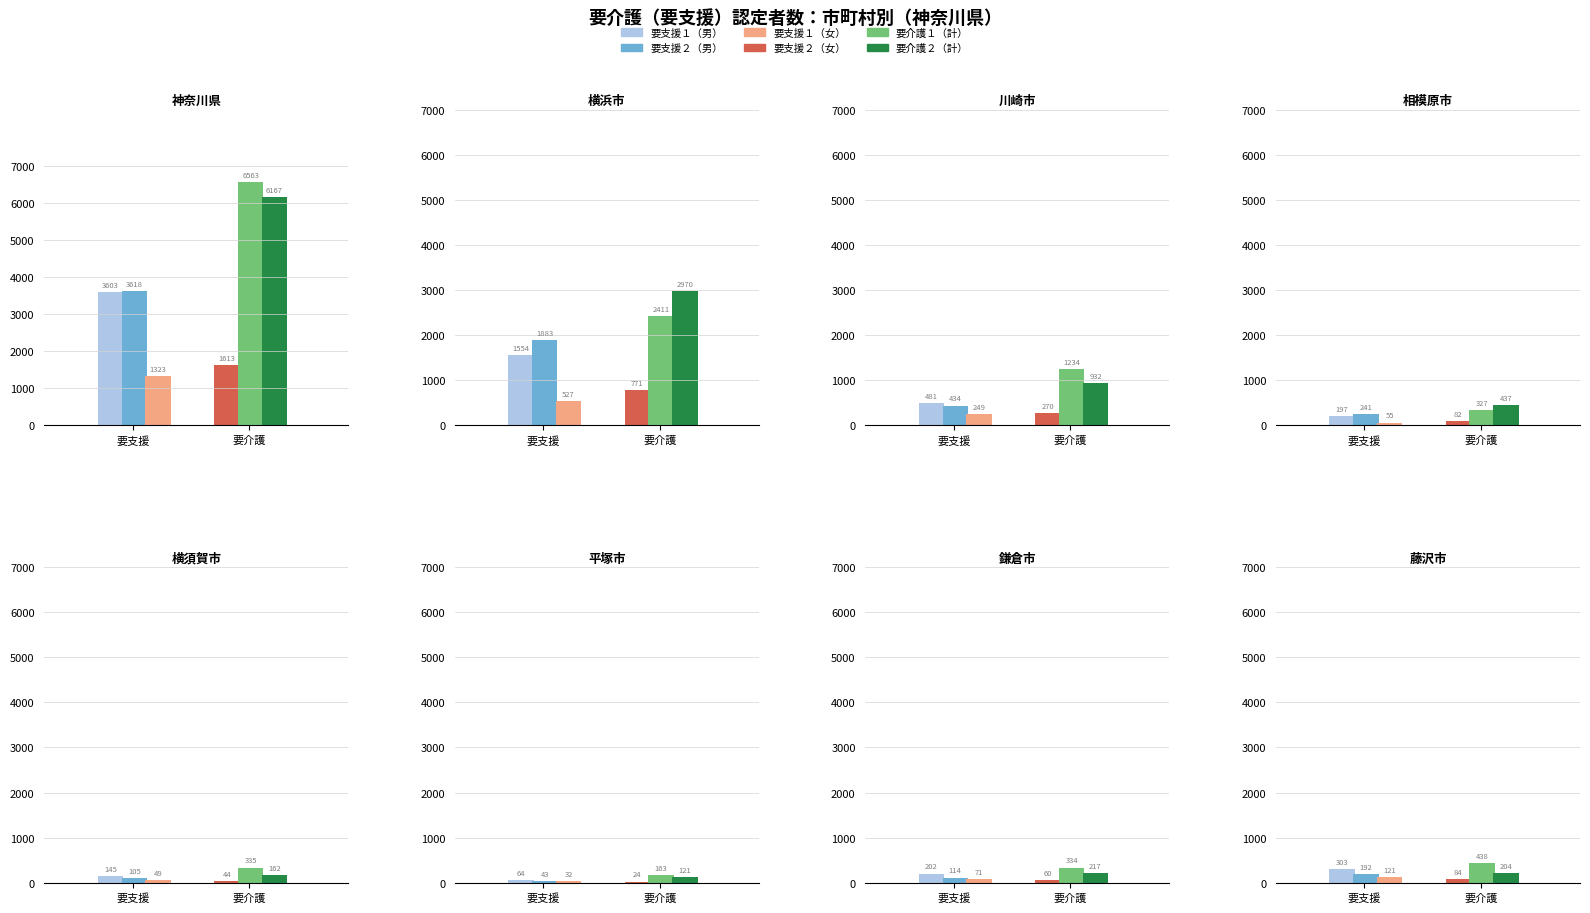

How many values in the 要介護１（計） series are below 438?

4